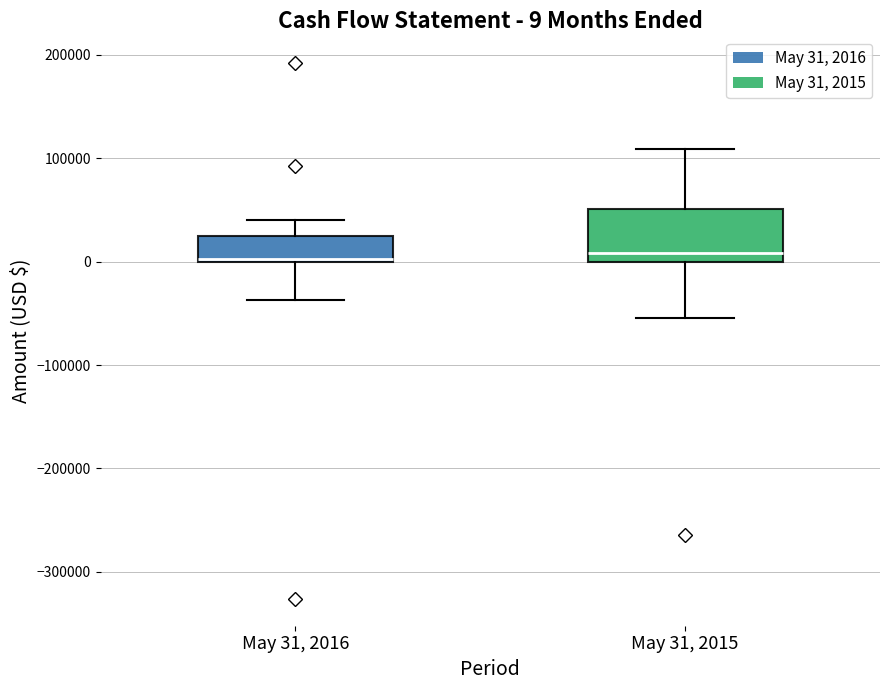

Which box is the tallest, from its lower edge to its upper edge?

May 31, 2015